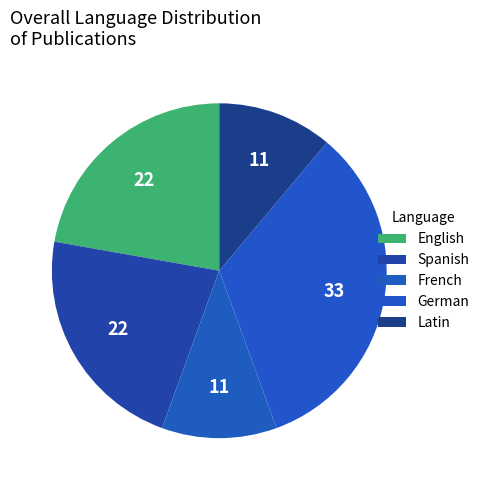

How many slices are in this pie chart?

5